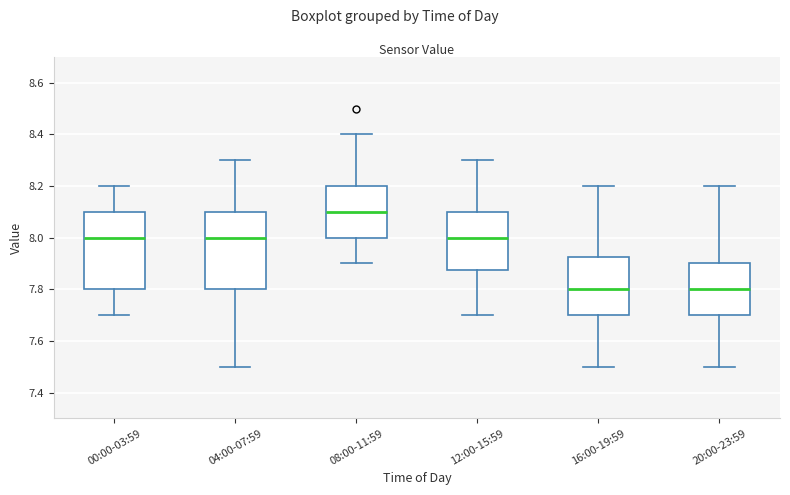

Where does the upper whisker of the box for 00:00-03:59 end on the y-axis? The values are not printed on the chart, so give them approximately, as read against the axis.

8.20